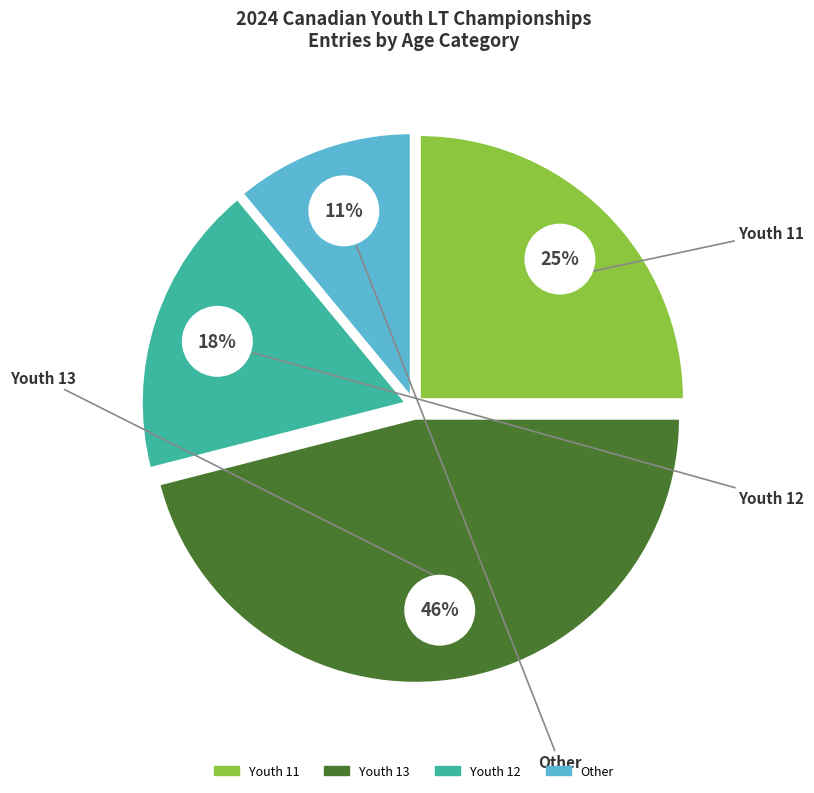

Rank the categories by value from highest to lowest.

Youth 13, Youth 11, Youth 12, Other